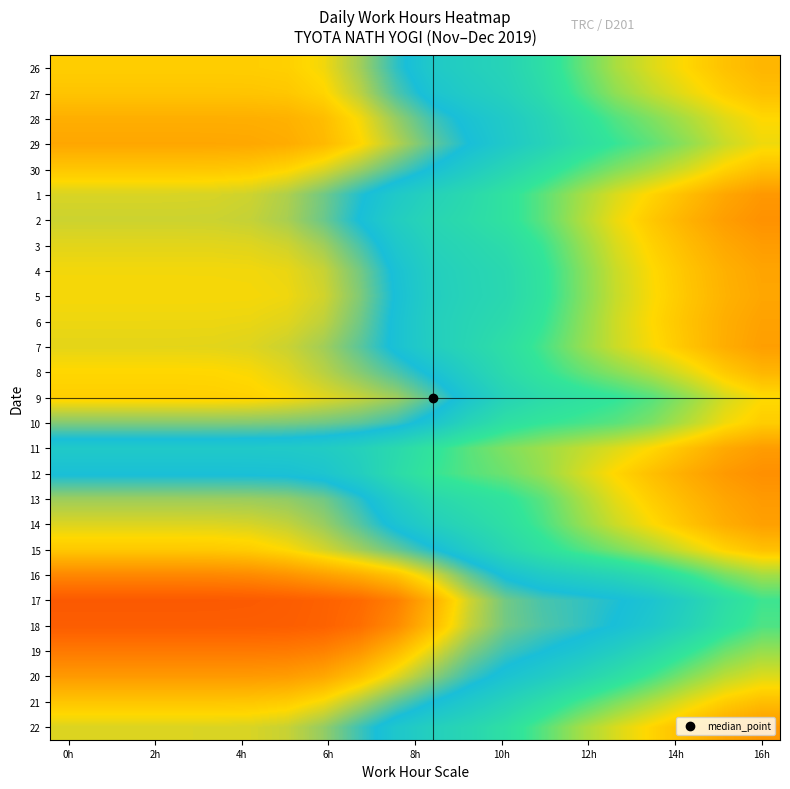

At which category is the sum across all series the highest?

0h